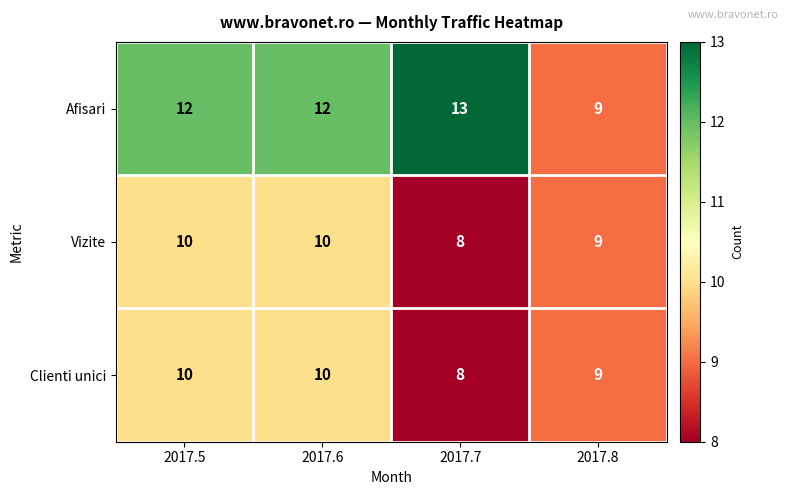

What is the sum of the Afisari values at 2017.7 and 2017.5?

25